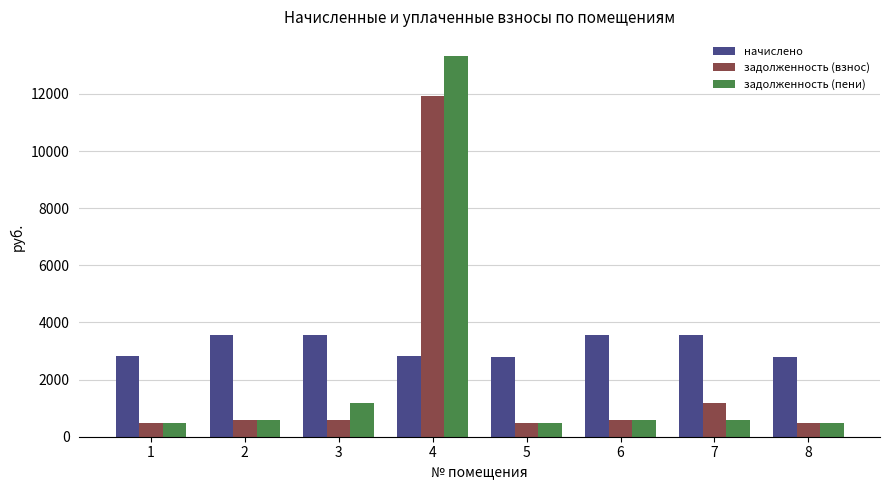

What is the value of the задолженность (пени) bar at the 7th from the left?

593.0